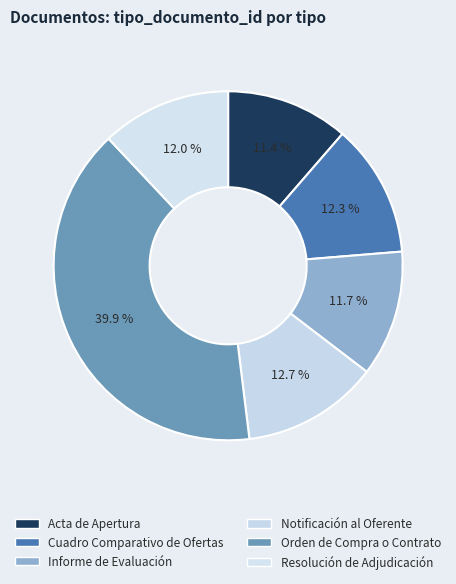

Does any single category account for the majority?

No